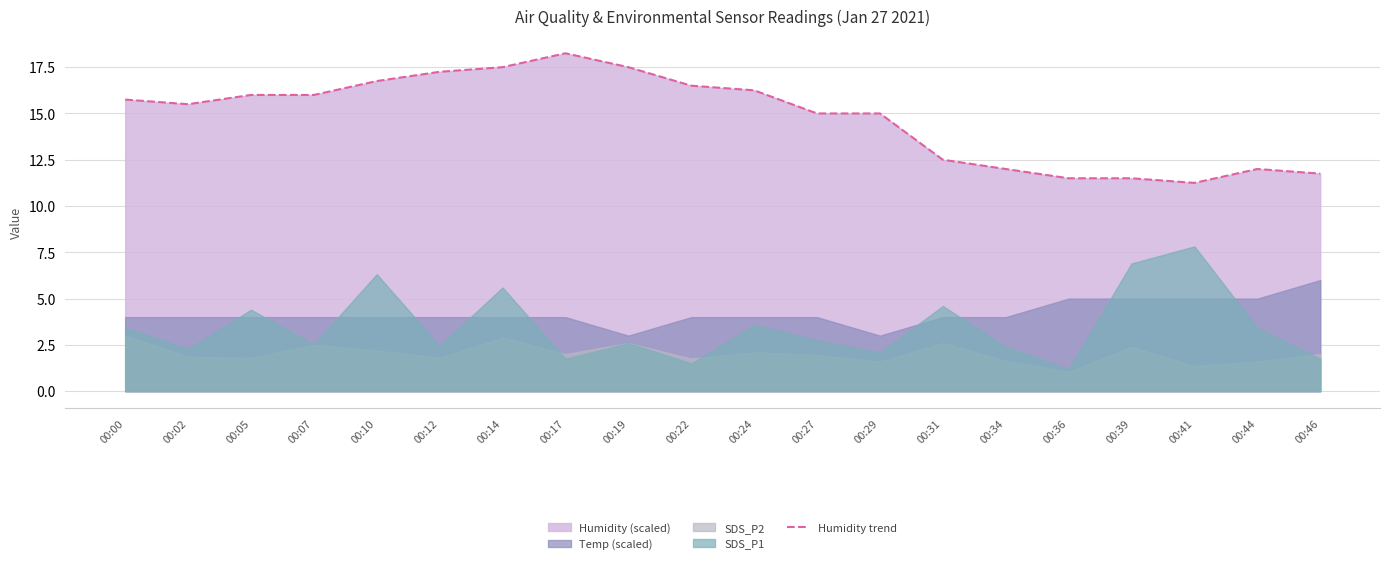

Reading left to right, what are all the values shown in this chart?

15.7	15.5	16.0	16.0	16.8	17.3	17.5	18.2	17.5	16.5	16.2	15.0	15.0	12.5	12.0	11.5	11.5	11.2	12.0	11.8